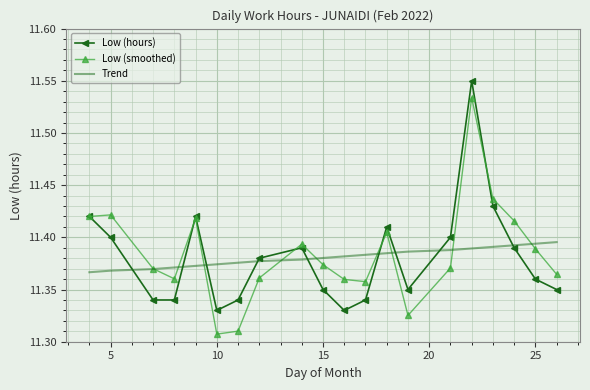

Rank the series by their maximum value, from lowest to highest.

Trend, Low (smoothed), Low (hours)